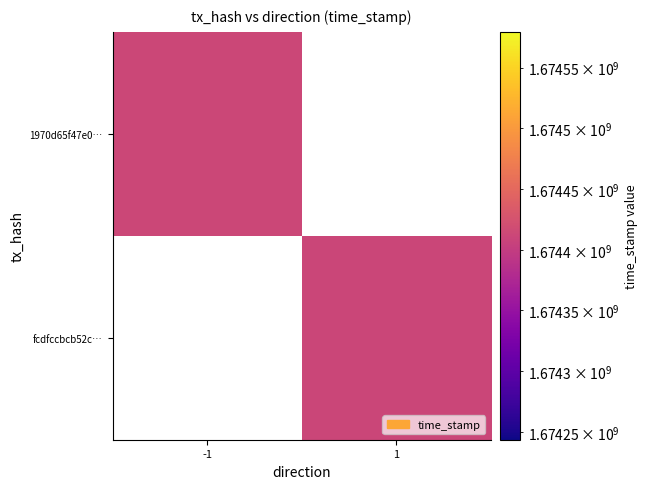

Reading left to right, list all the values displayed in this chart.

1970d65f47e0bc78115bf2947ccaea9c9366add: -1	1674411971
fcdfccbcb52c50c7108d2a458a68f14f2fcdd9a: 1	1674411049